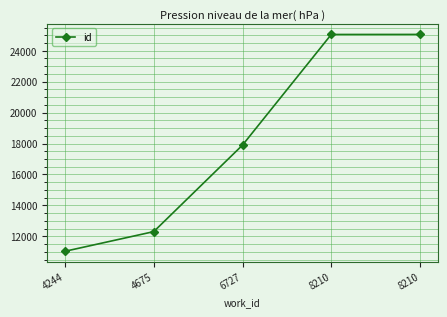

Does the chart have visible grid lines?

Yes